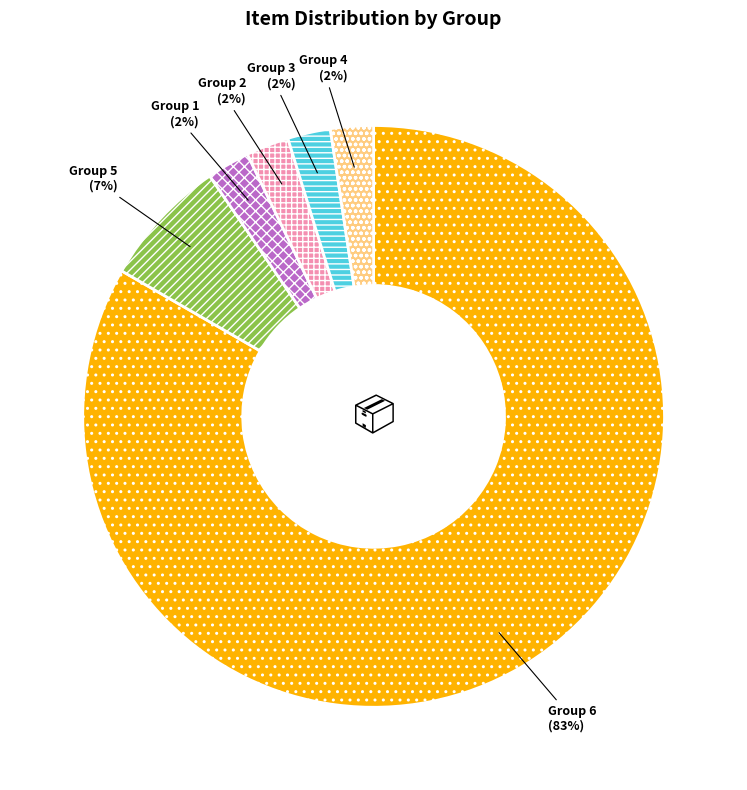

Approximately how many times larger is the value at Group 2 compared to Group 5?

0.3